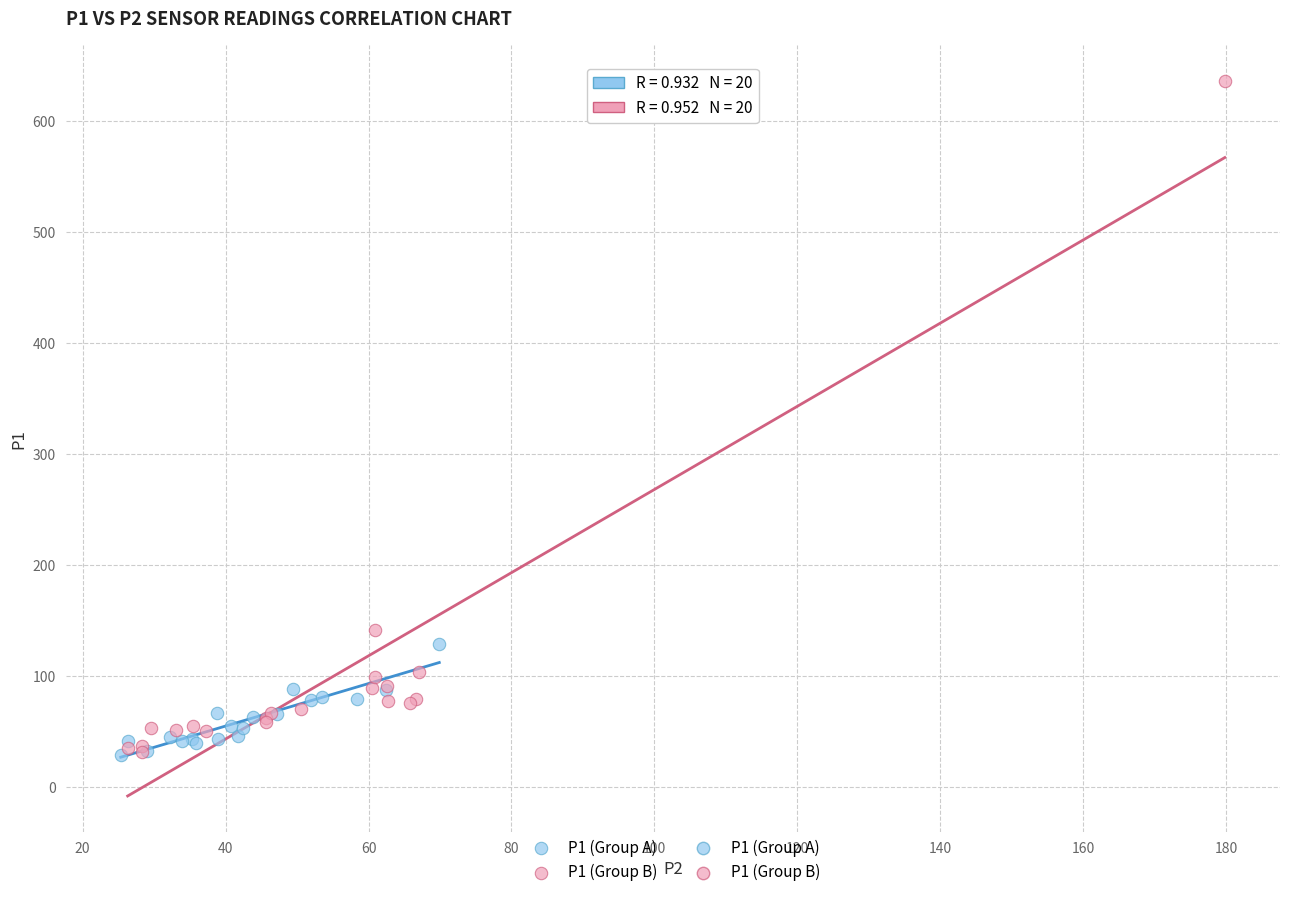

Which series contains the highest Y value?

P1 (Group B)